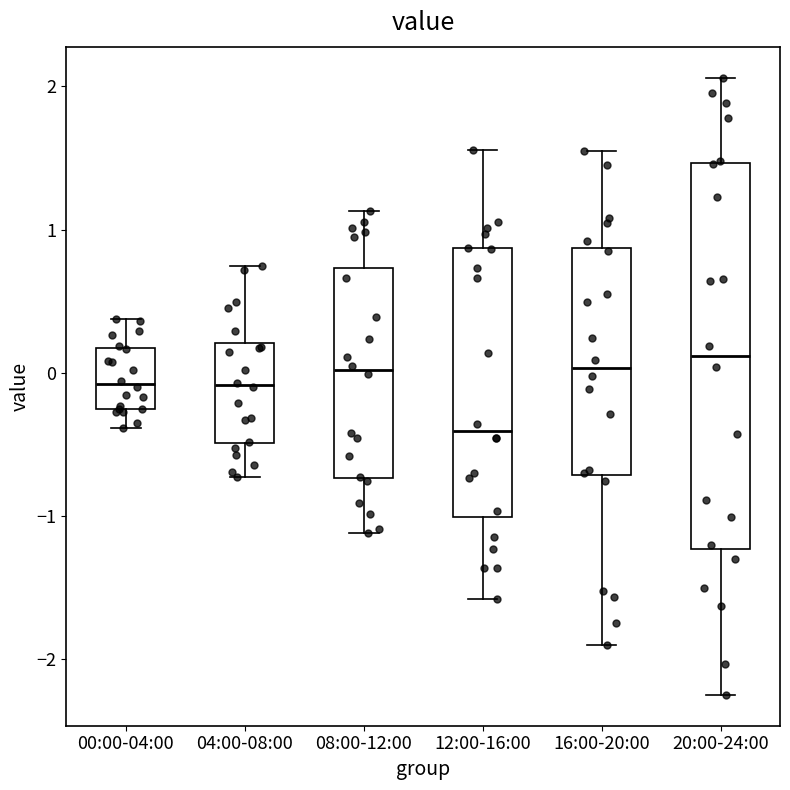

Where is the upper edge of the box for 16:00-20:00 on the y-axis? The values are not printed on the chart, so give them approximately, as read against the axis.

0.9